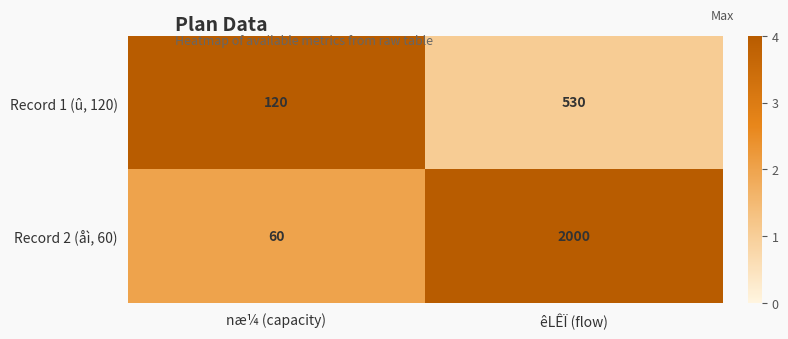

Reading right to left, list all the values displayed in this chart.

Record 1 (û, 120): êLÊÏ (flow)=530	næ¼ (capacity)=120
Record 2 (åì, 60): êLÊÏ (flow)=2000	næ¼ (capacity)=60